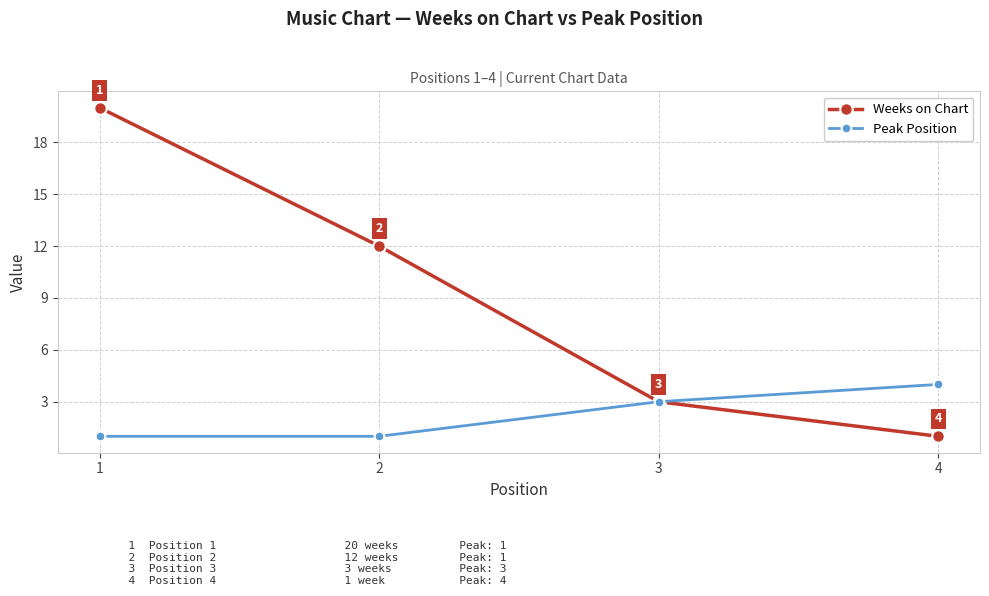

What is the maximum value for Peak Position?

4